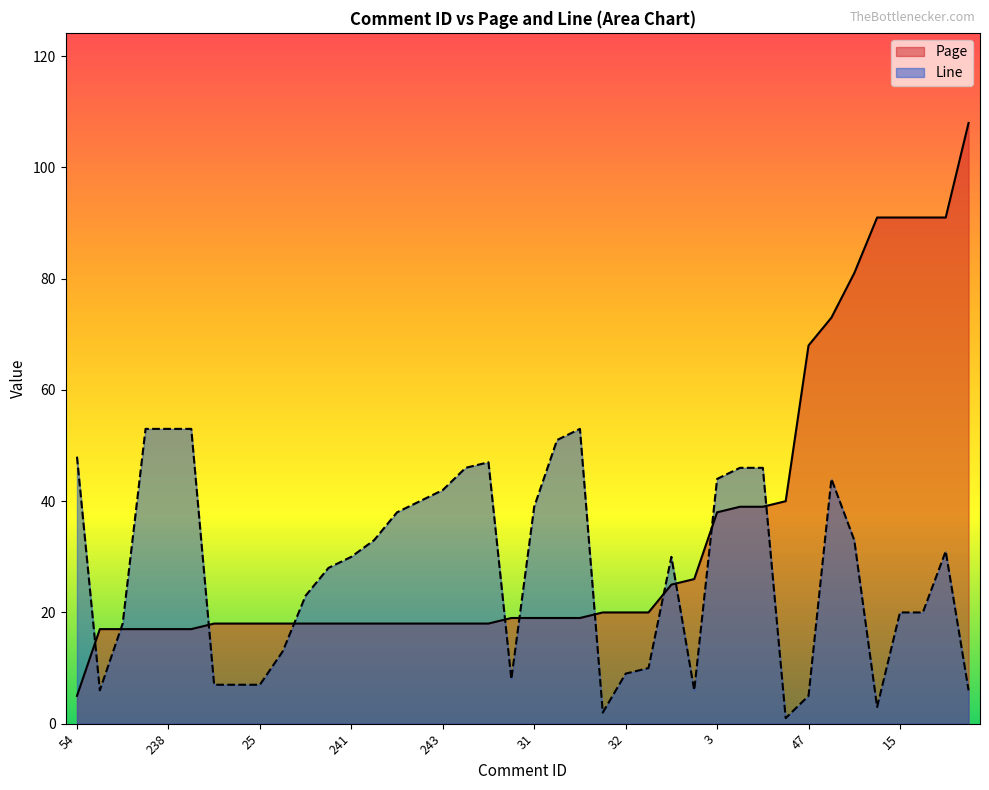

List the series in order of their peak value, lowest first.

Line, Page